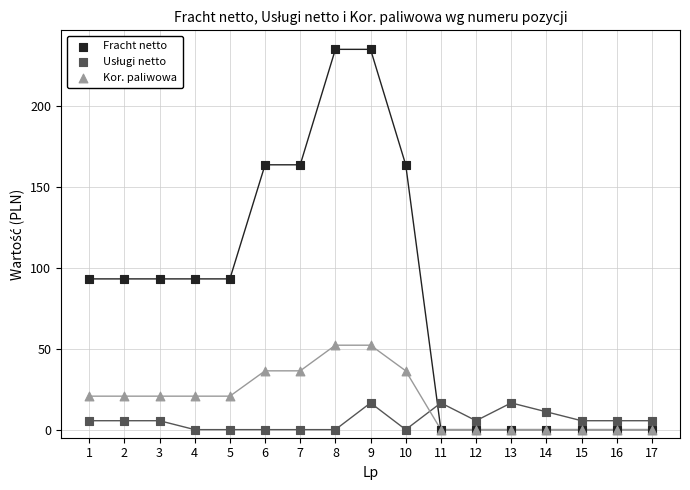

Which series reaches the maximum Y coordinate?

Fracht netto